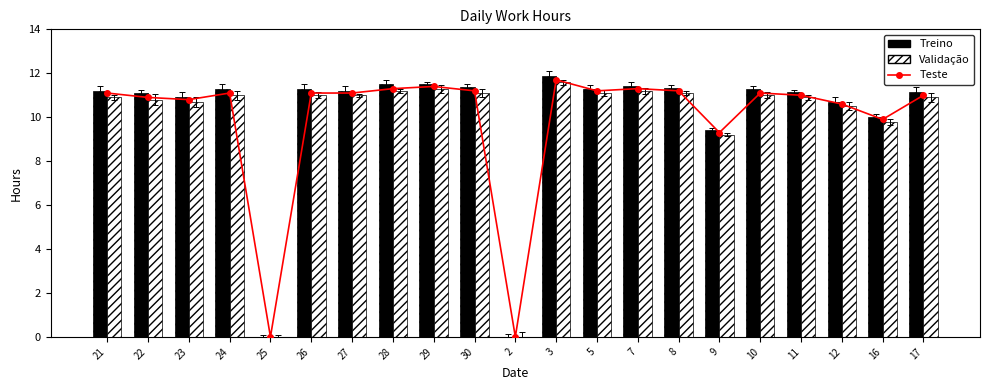

Which has a higher value, 24 or 17?

24